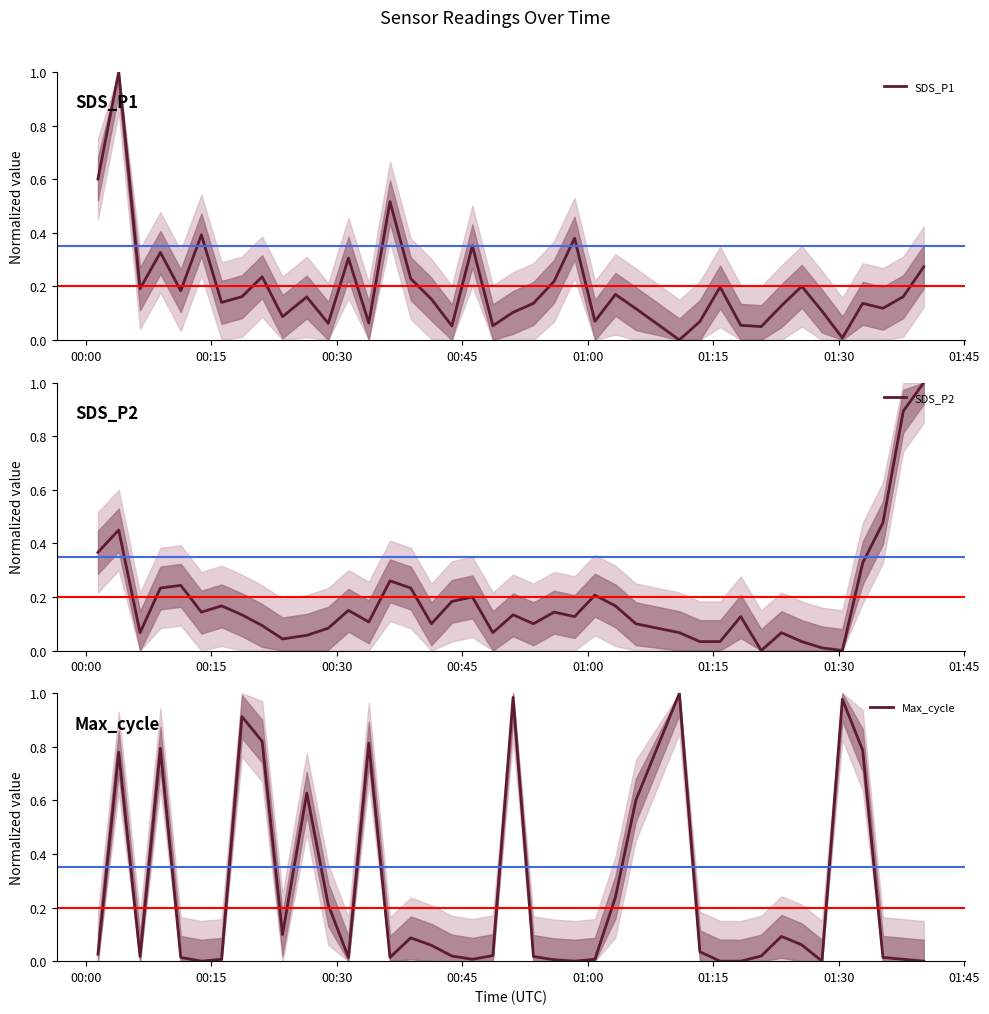

What are all the series names shown in the legend?

SDS_P1, SDS_P2, Max_cycle